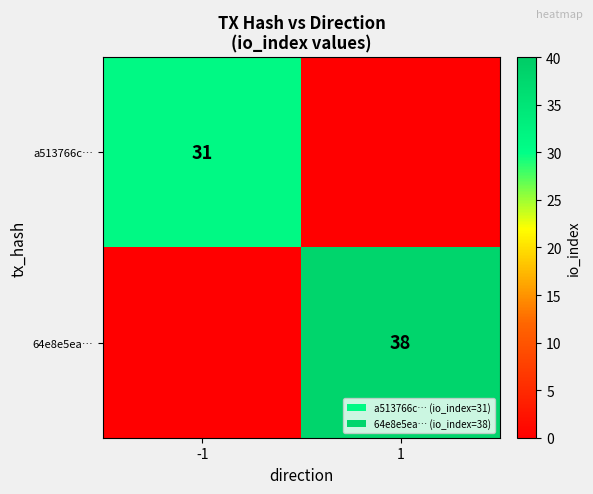

What is the maximum value shown in the chart?

38